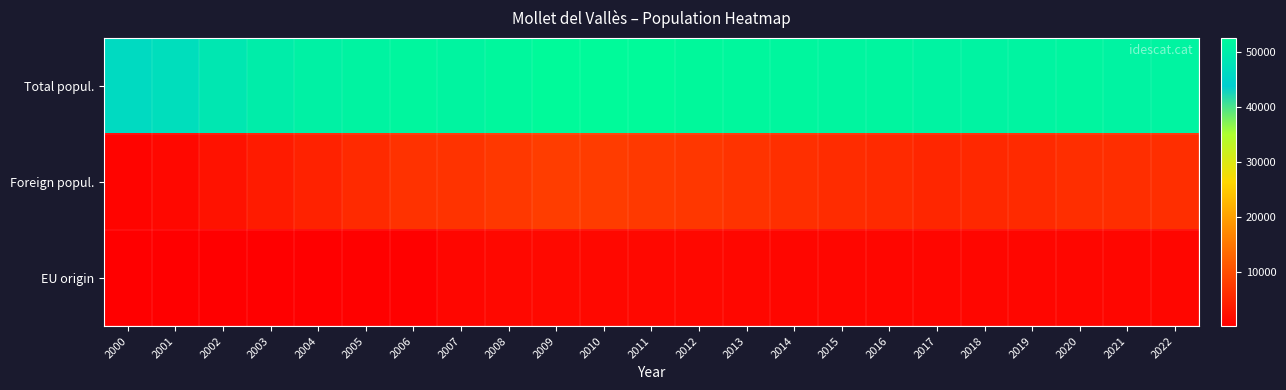

Which label corresponds to the smallest value in the chart?

2000